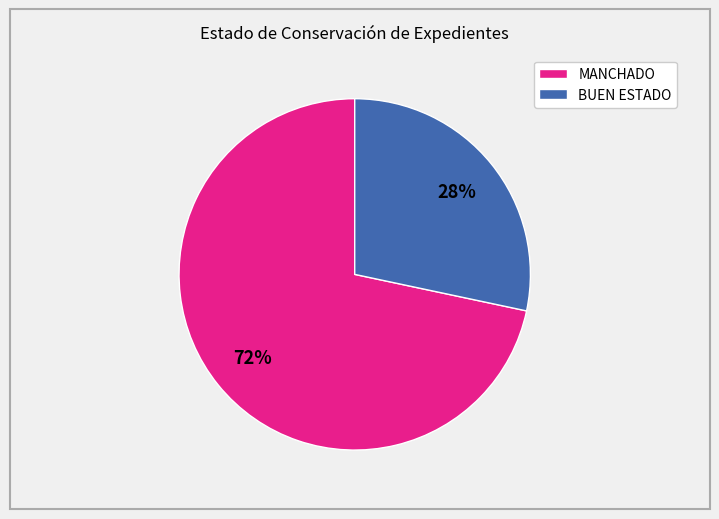

How many segments does this pie chart have?

2